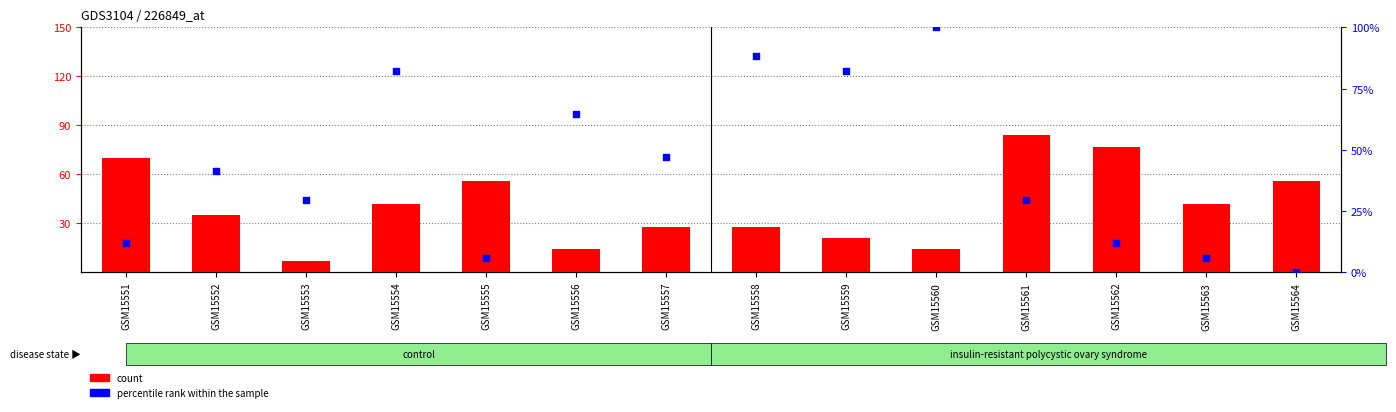

Is the value of percentile rank within the sample at GSM15551 greater than the value of count at GSM15557?

No